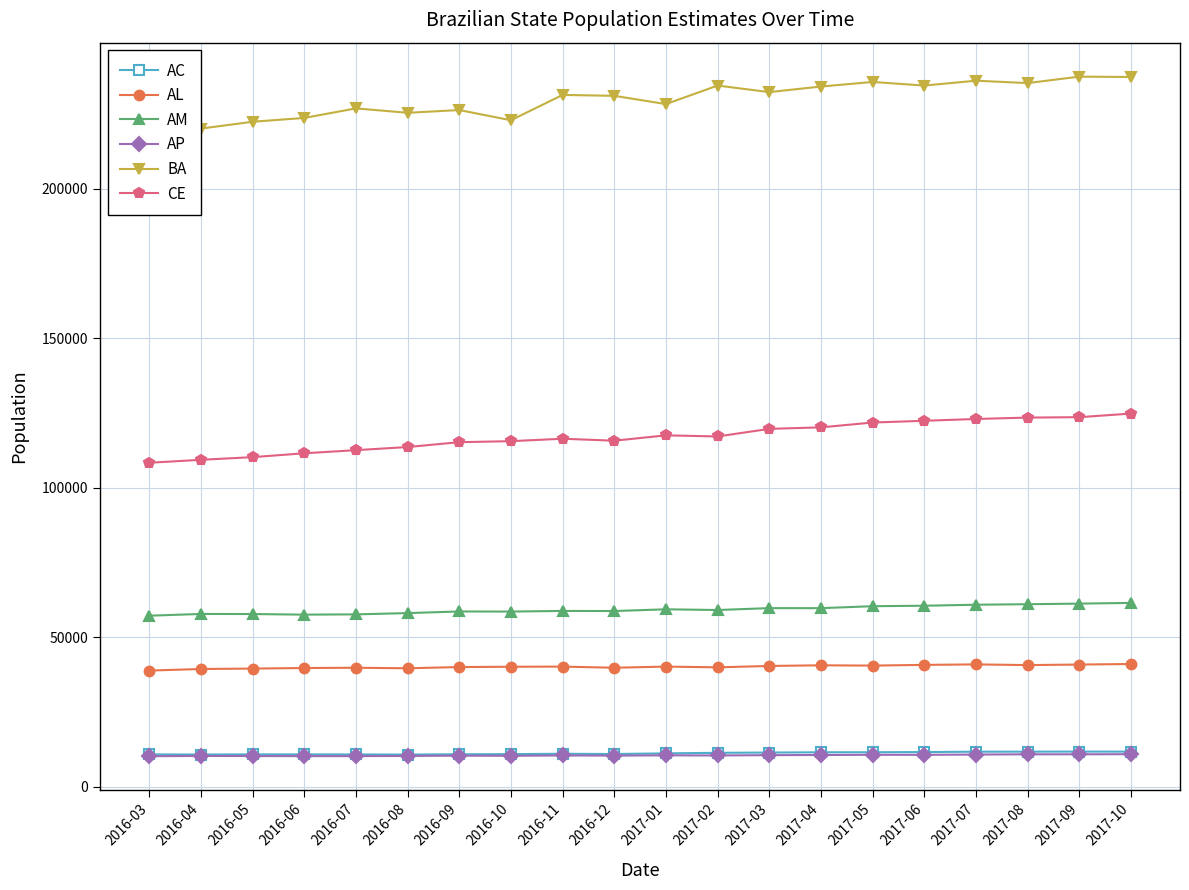

What are all the series names shown in the legend?

AC, AL, AM, AP, BA, CE